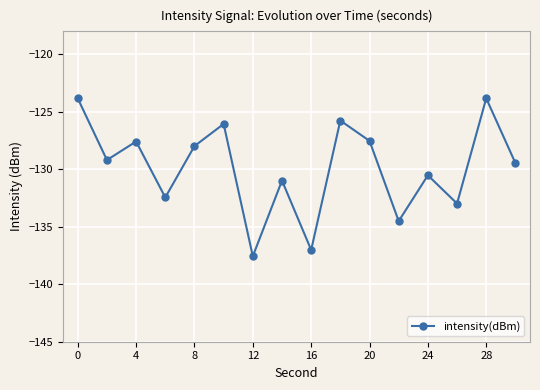

Does the chart display data point markers on the line(s)?

Yes